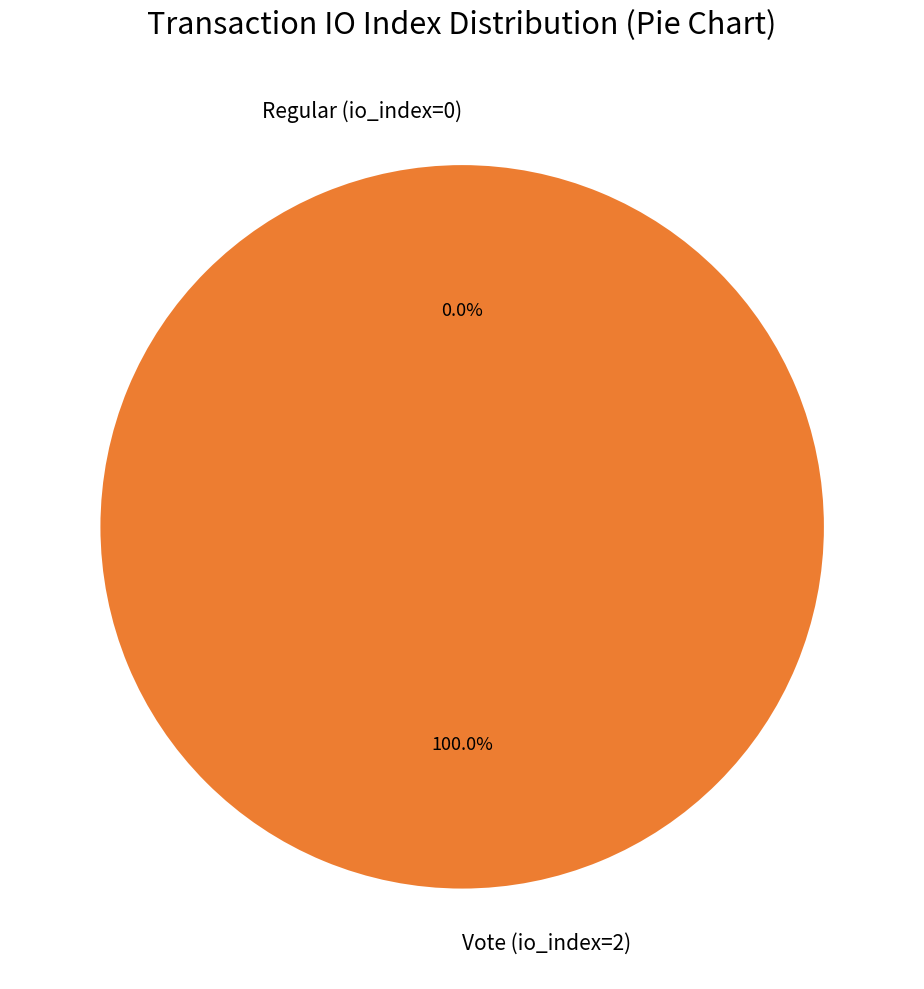

The Vote (io_index=2) slice represents 99% of the pie. True or false?

False